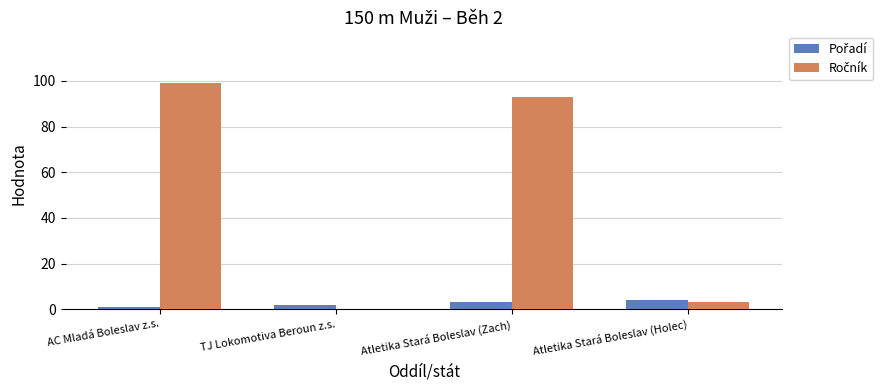

Which category has the highest value across all series?

AC Mladá Boleslav z.s.